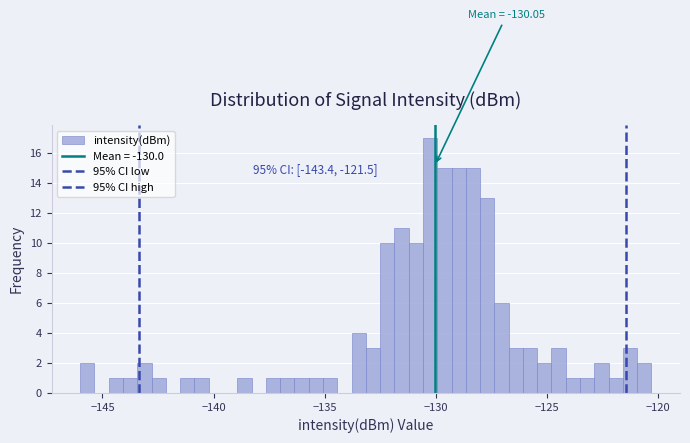

Around what value on the x-axis is the tallest bar? Give the approximate position of its centre, as read against the axis.

-130.5